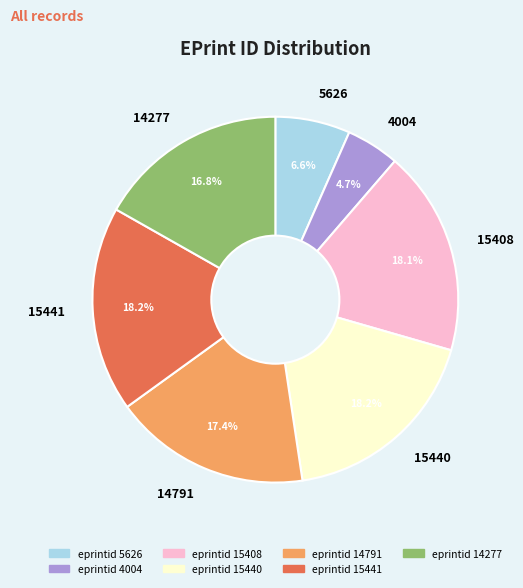

Between 14791 and 14277, which is larger?

14791